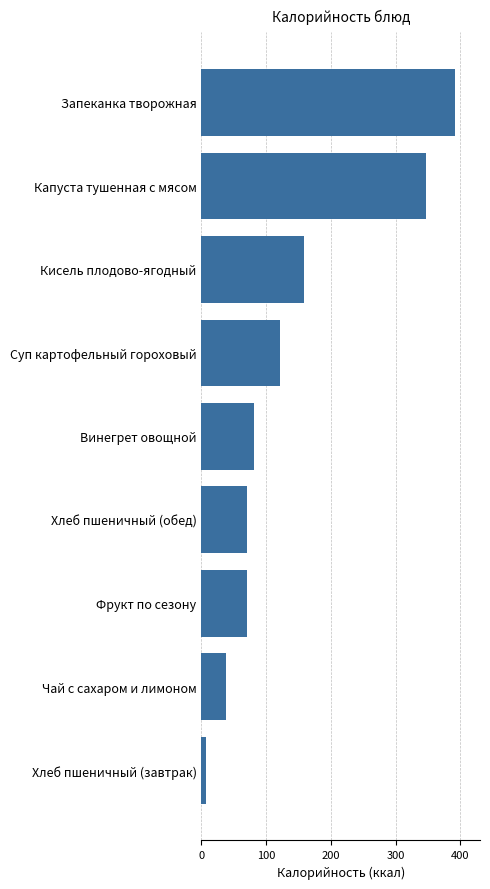

Reading top to bottom, what are all the values shown in this chart?

391.5	347.1	158.6	120.7	80.9	70.5	70.5	37.1	7.5